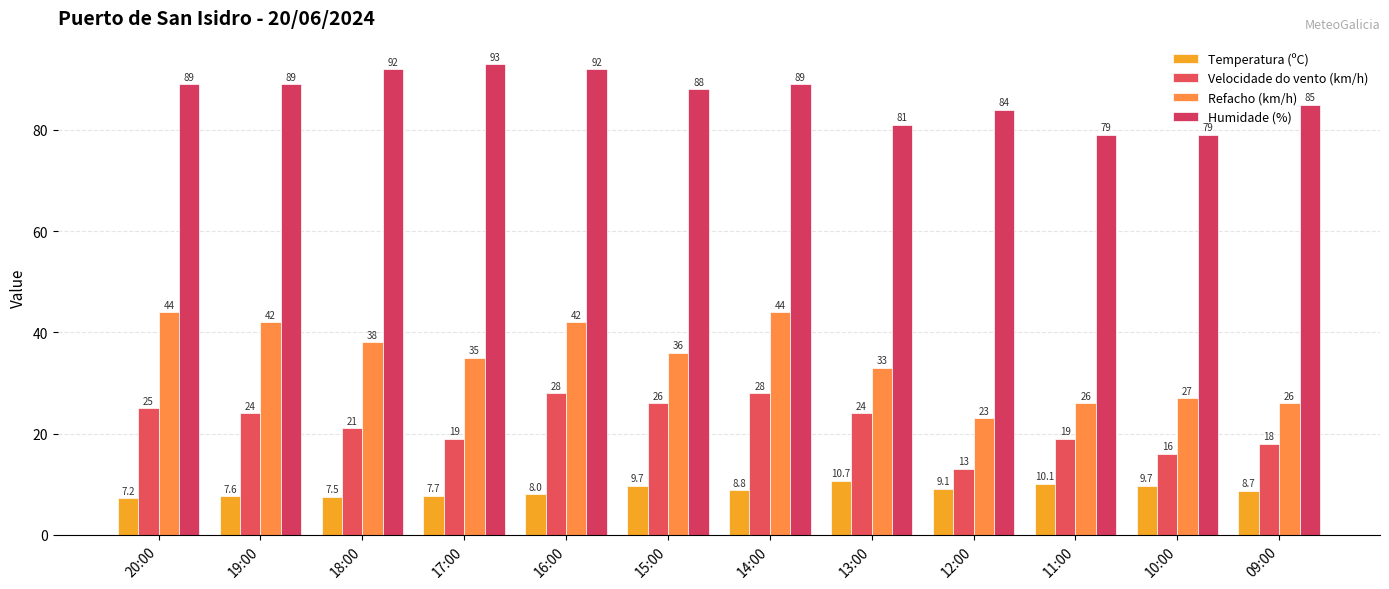

At 16:00, list the series in order from smallest to largest.

Temperatura (ºC), Velocidade do vento (km/h), Refacho (km/h), Humidade (%)